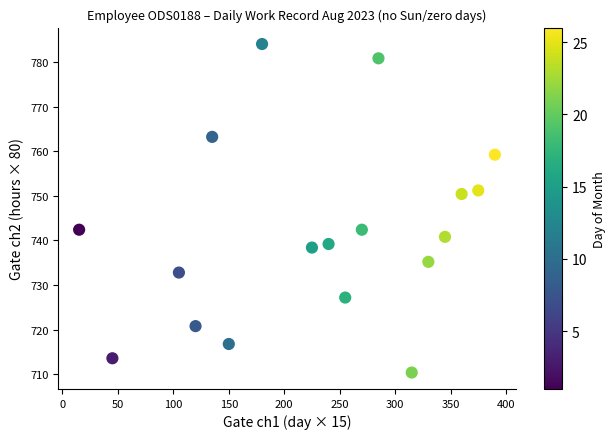

What is the range of Y values (max minus min)?

73.6